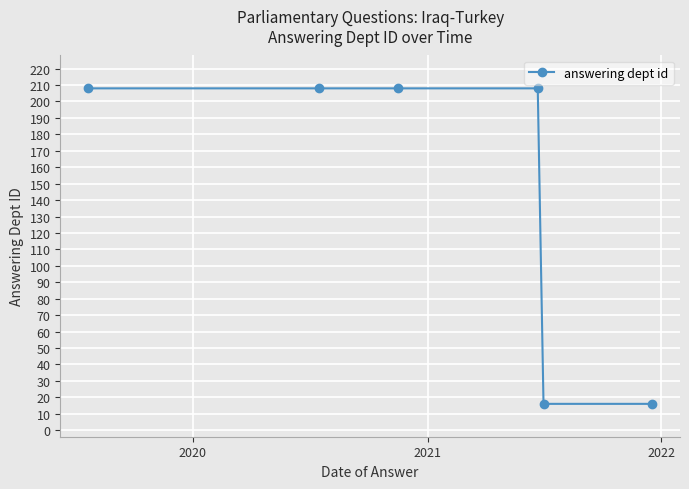

True or false: there are more than 2 points higher than both neighbors.

False